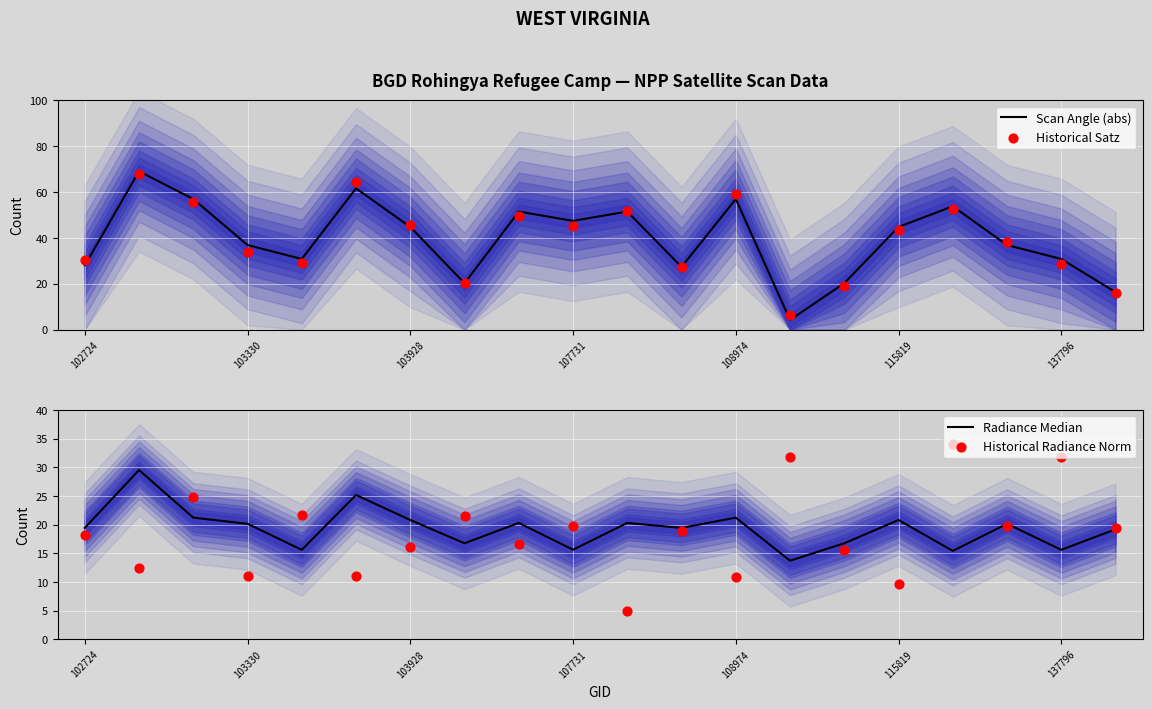

At how many categories does at least one series exceed 28?

16